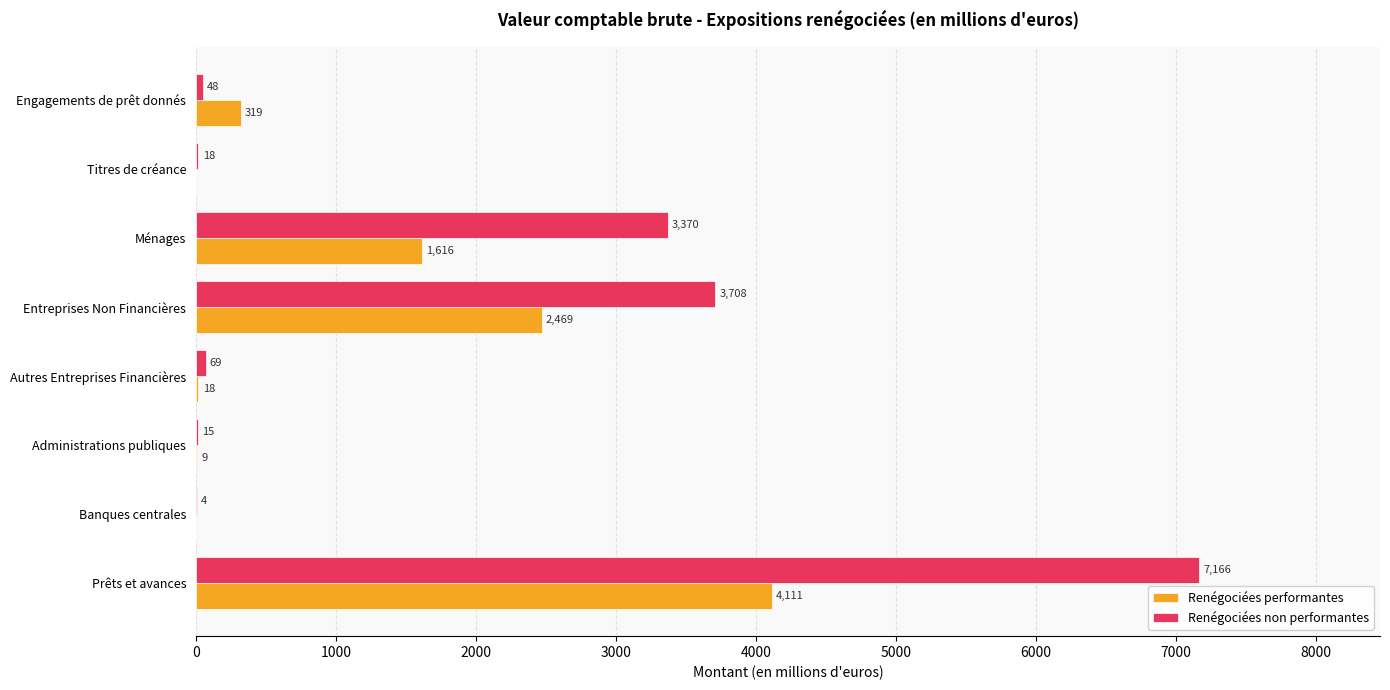

At which label is Renégociées performantes closest to 2055?

Entreprises Non Financières